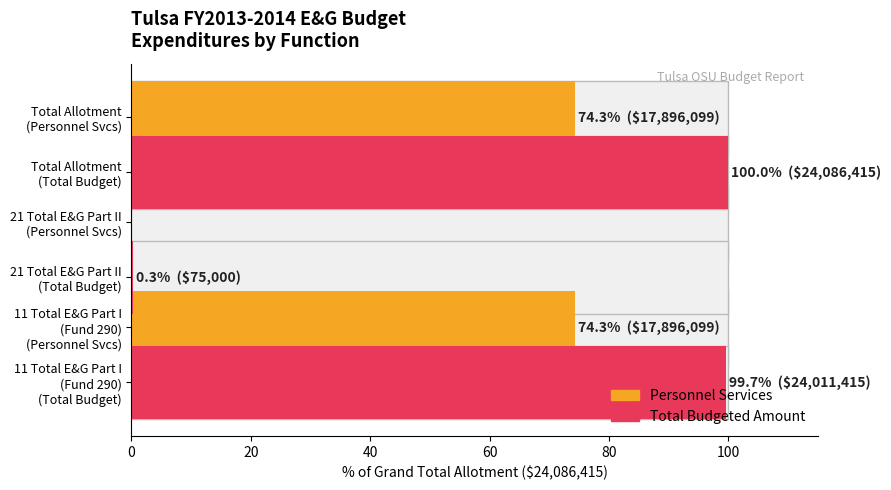

Rank the series by their average value, from highest to lowest.

Total Budgeted, Personnel Services